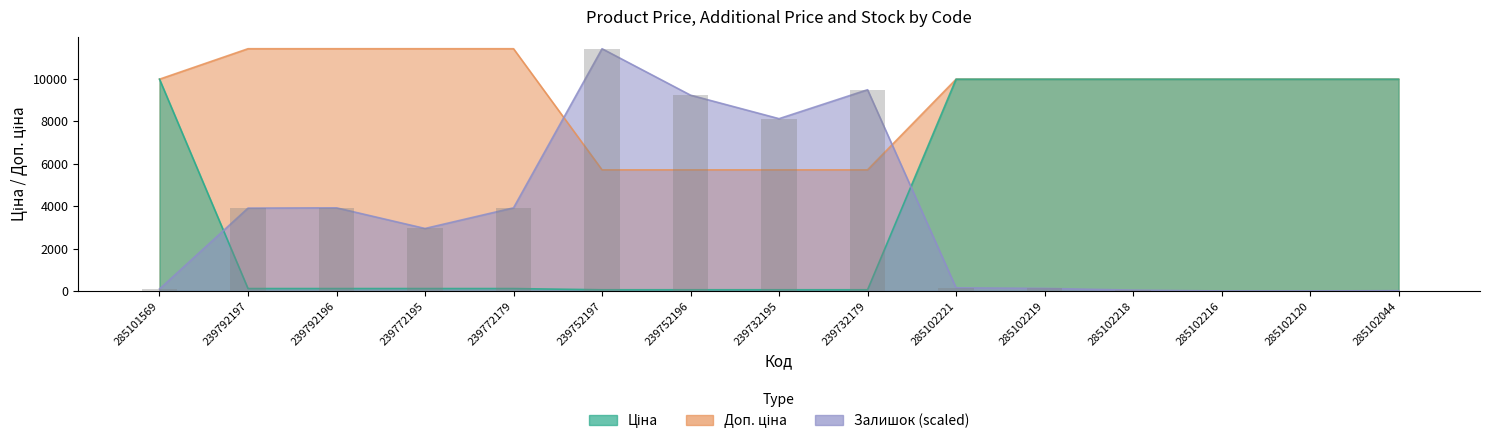

Reading right to left, what are all the values shown in this chart?

Ціна: 9975.0	9975.0	9975.0	9975.0	9975.0	9975.0	57.0	57.0	57.0	57.0	114.1	114.1	114.1	114.1	9975.0
Доп. ціна: 9975.0	9975.0	9975.0	9975.0	9975.0	9975.0	5705.0	5705.0	5705.0	5705.0	11410.0	11410.0	11410.0	11410.0	9975.0
Залишок: 13.5	0.0	0.0	40.5	121.5	148.5	9479.1	8115.3	9222.5	11410.0	3915.9	2943.6	3915.9	3902.4	94.5